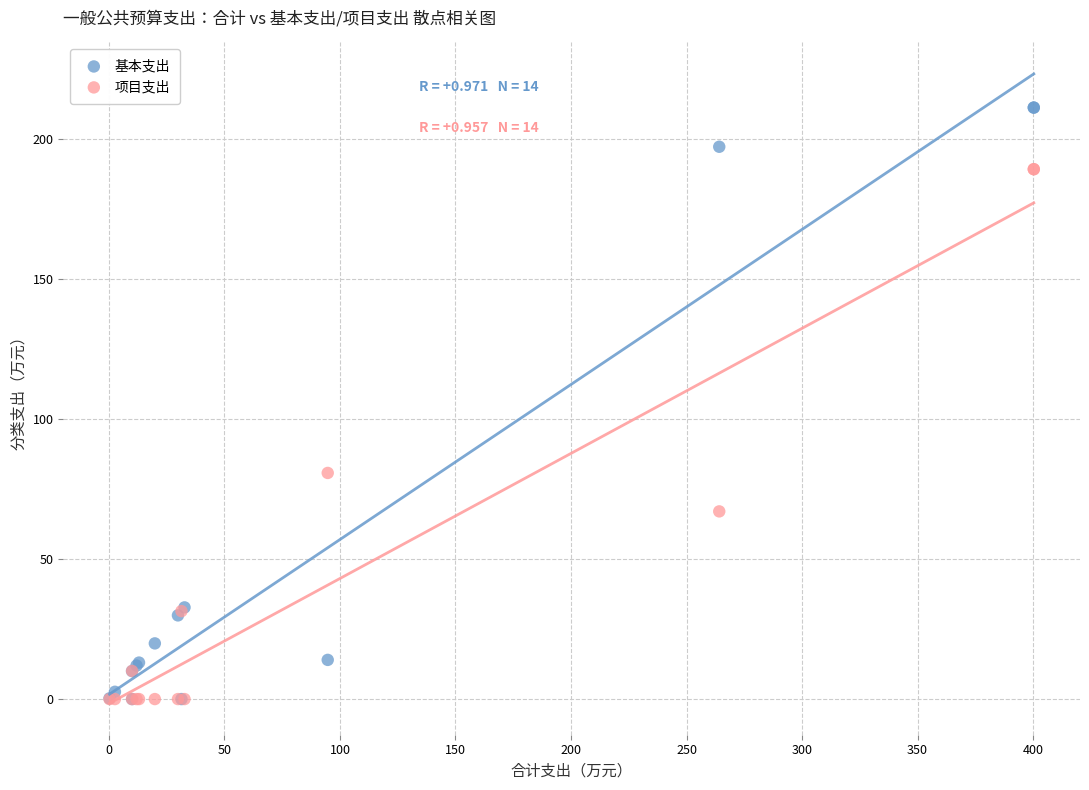

In the 项目支出 series, what Y value is closest to 94?

80.7